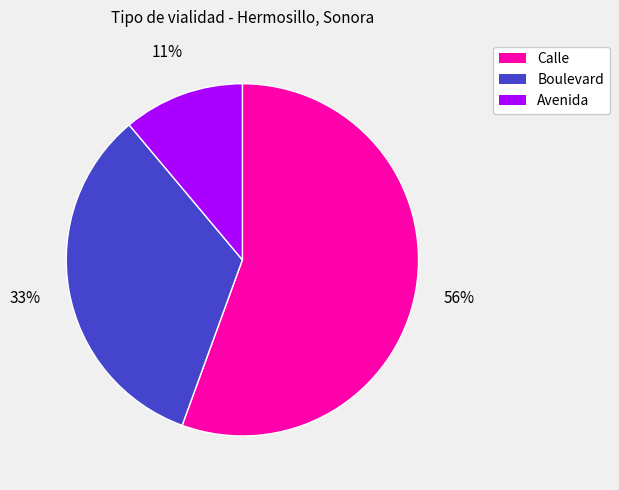

Rank the categories by value from highest to lowest.

Calle, Boulevard, Avenida